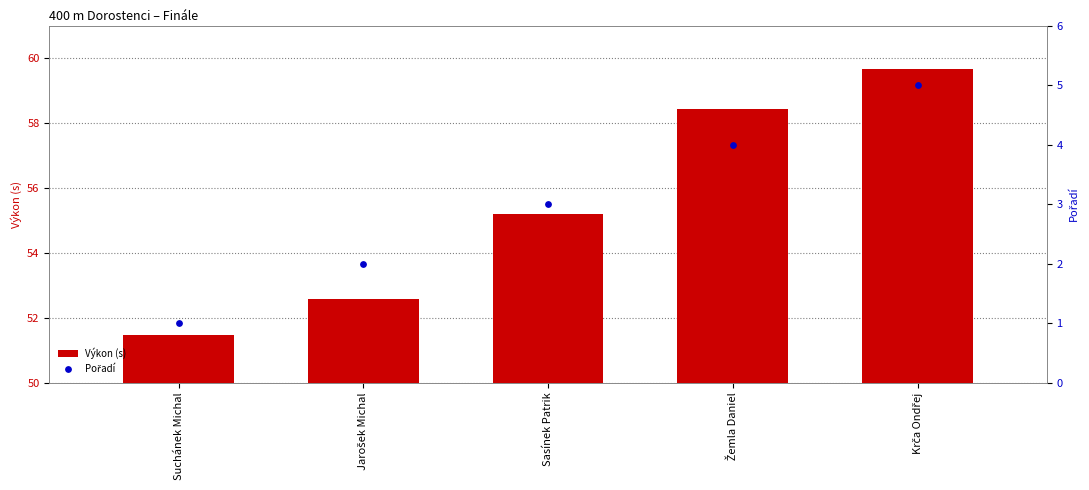

Which series contains the highest Y value?

Výkon (s)